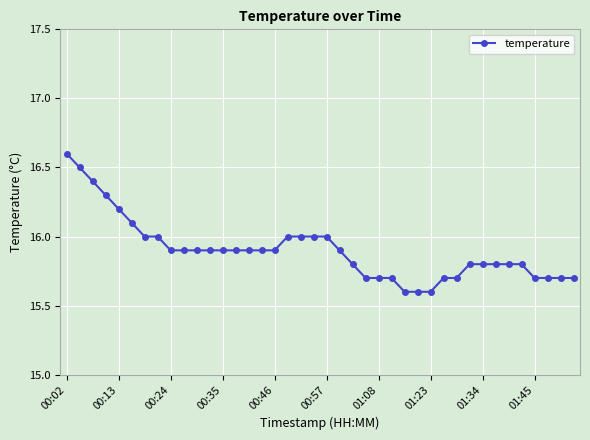

How many categories are shown in the chart?

40